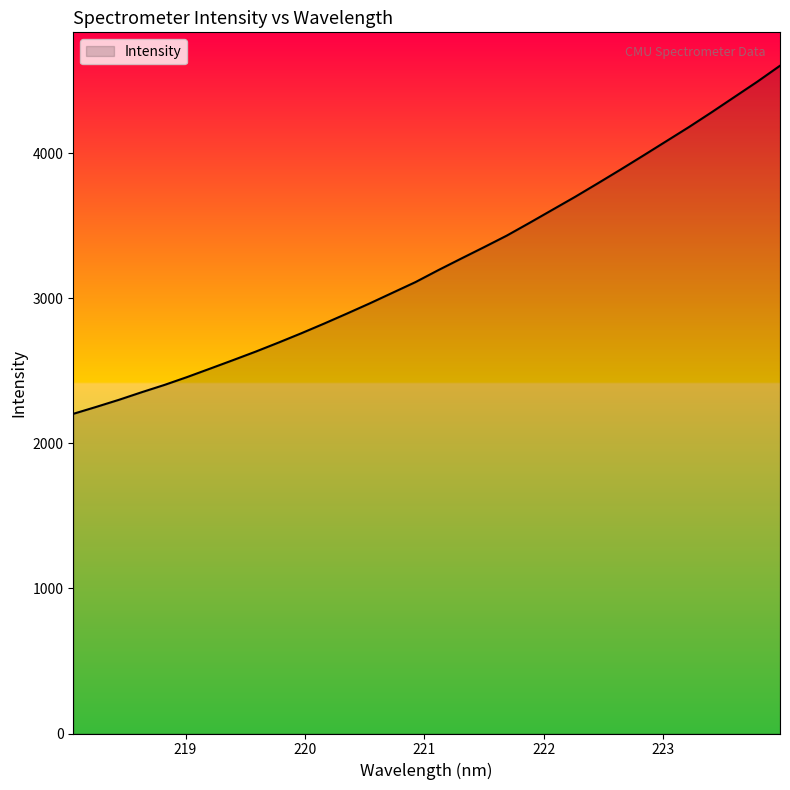

What is the difference between the maximum and minimum values?

2399.5